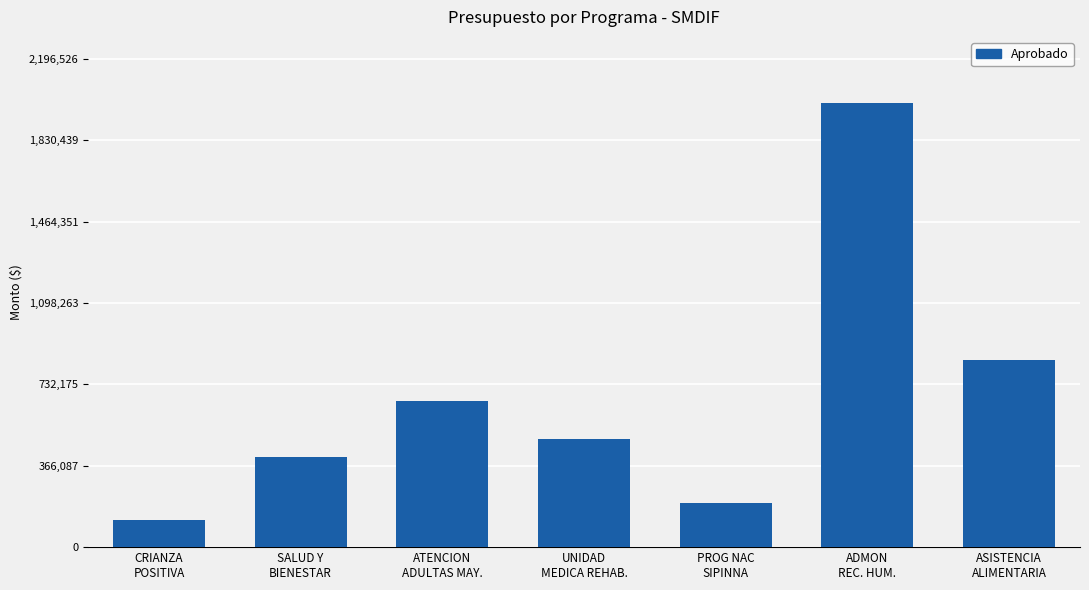

How many data points are less than 486270?

3